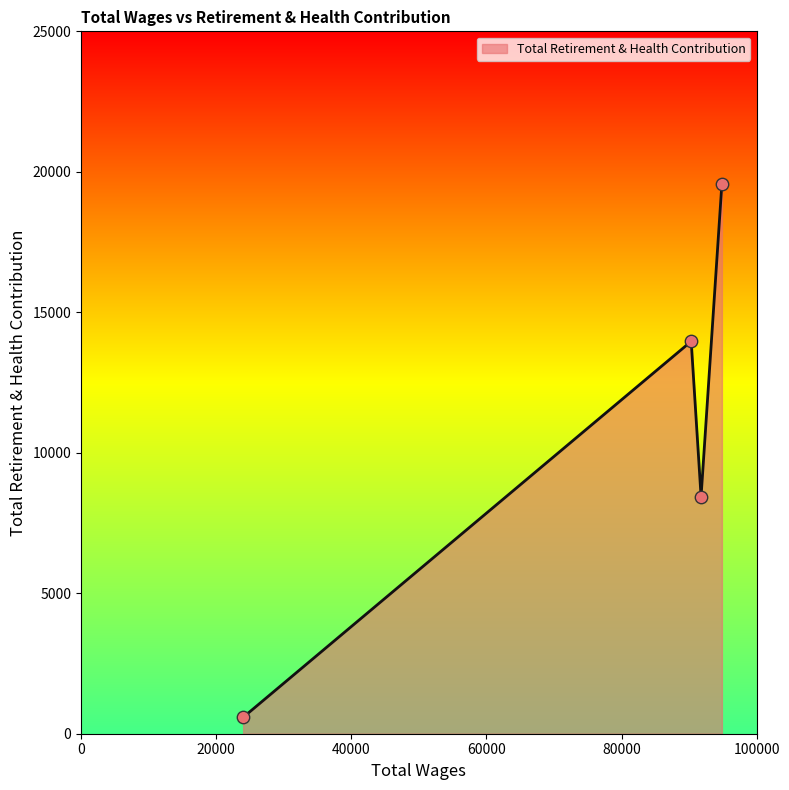

What is the difference between the maximum and minimum values?

18997